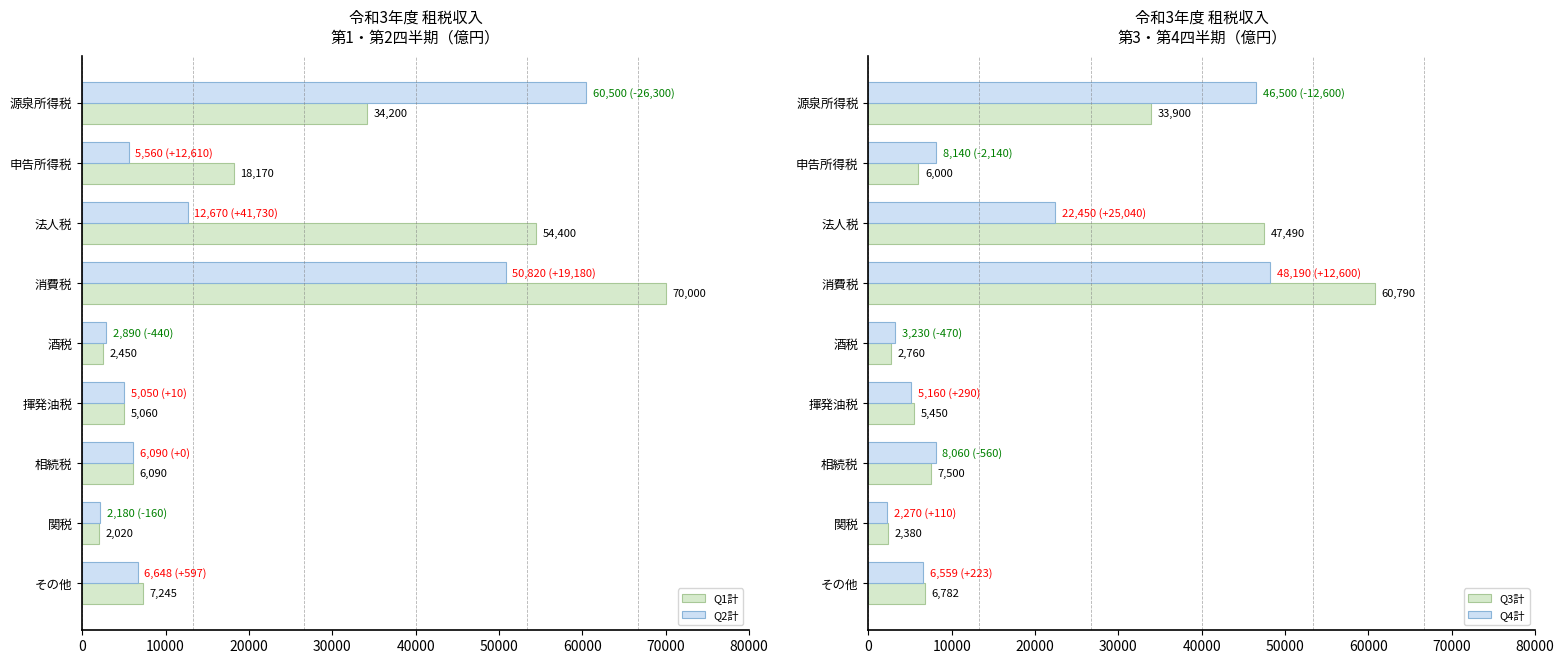

What is the approximate value of Q2計 at 相続税, to the nearest 100?

6100